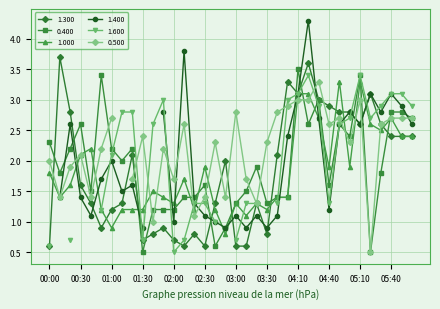

How many categories are shown in the chart?

36